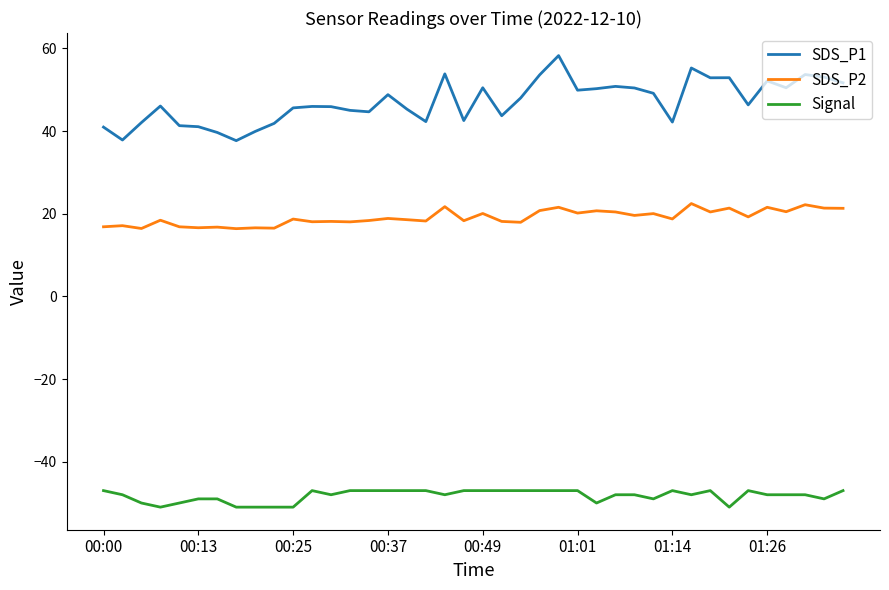

What is the smallest value displayed?

-51.0